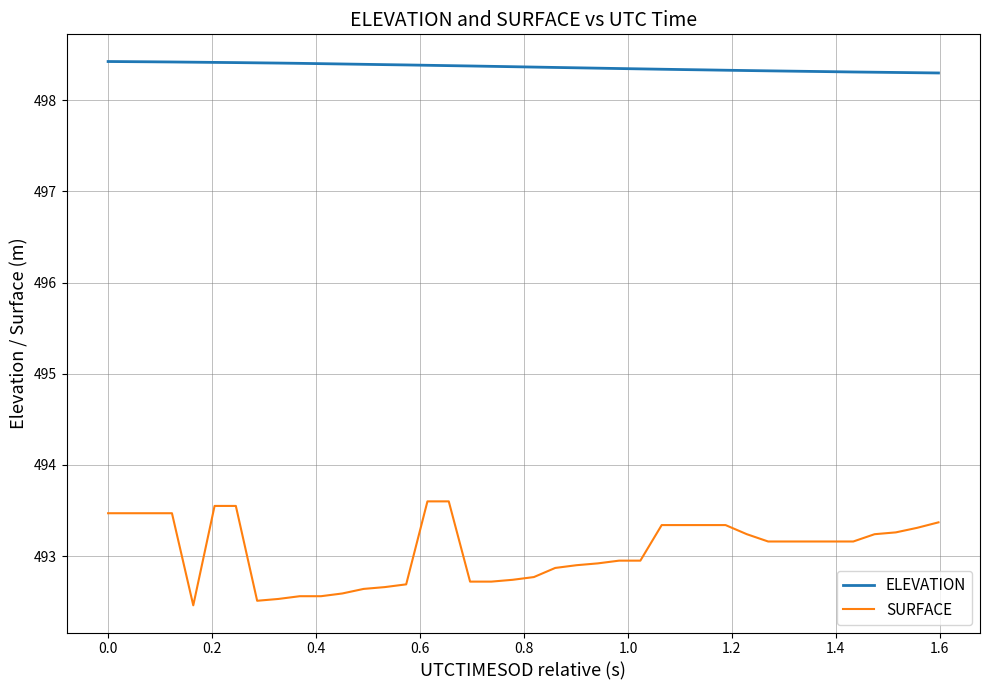

How many values in the SURFACE series are below 493?

18